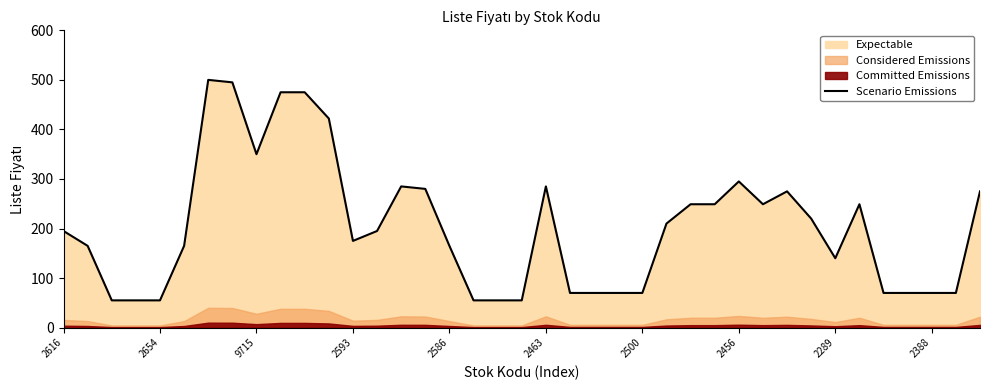

What is the difference between the maximum and minimum values?

445